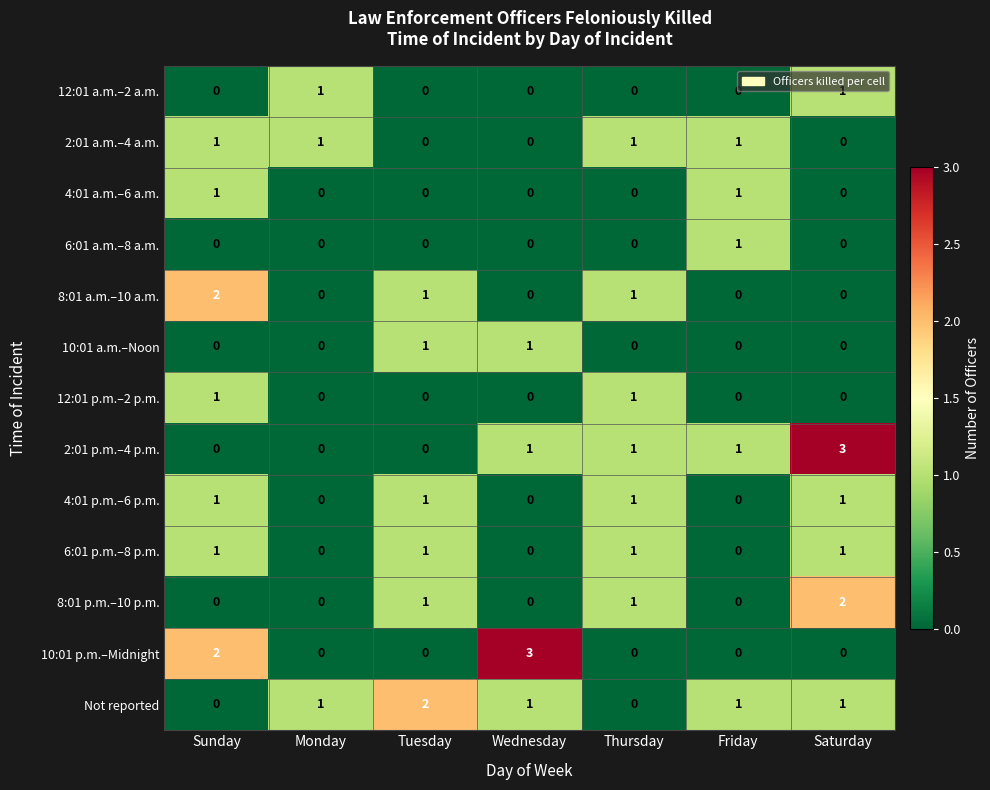

What is the spread (max minus min) of values at Saturday?

3